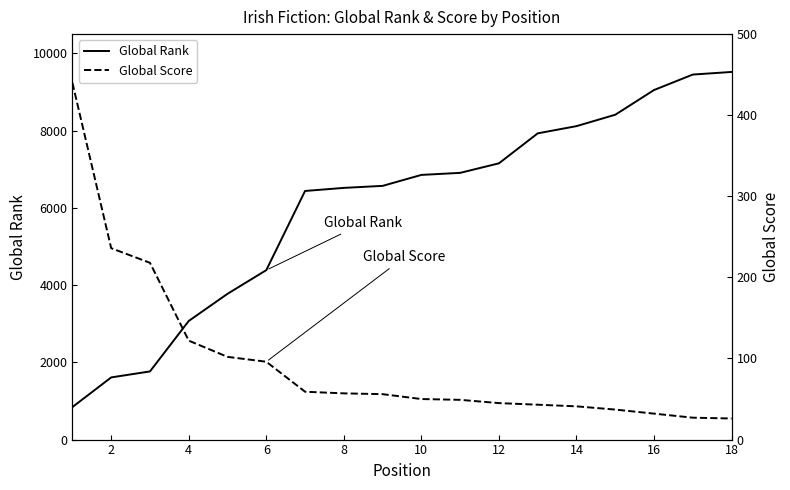

Does the chart display data point markers on the line(s)?

No